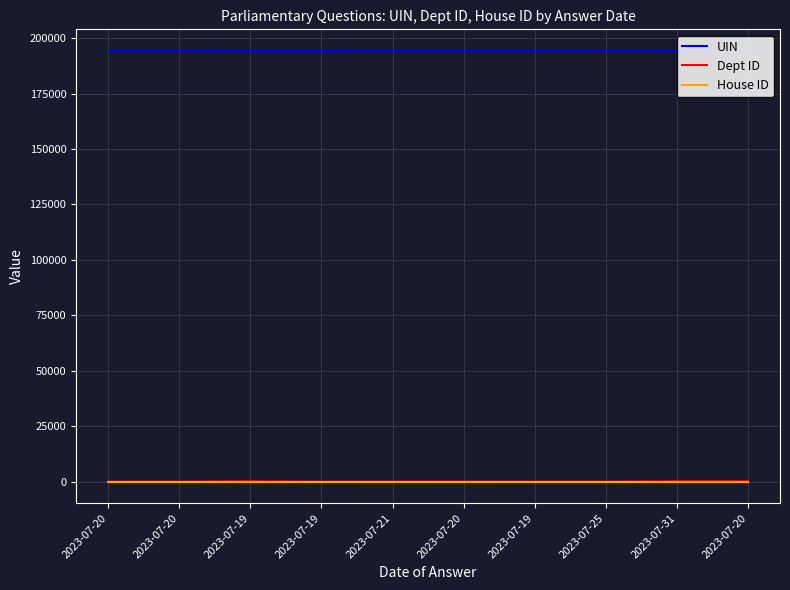

What are all the series names shown in the legend?

UIN, Dept ID, House ID